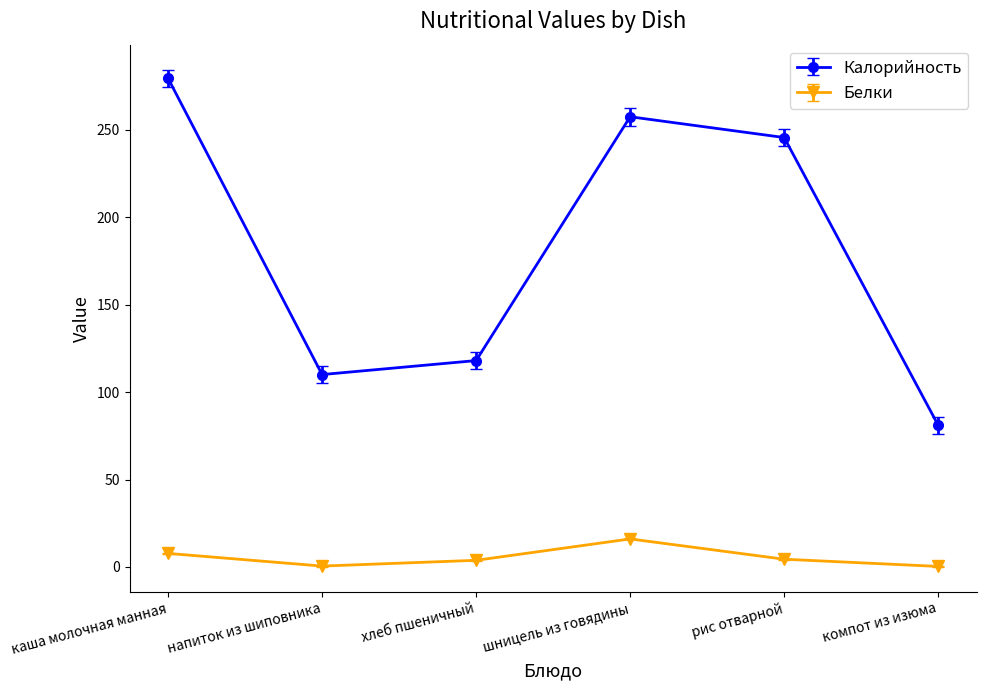

Is it true that Калорийность equals 159.9 at хлеб пшеничный?

False